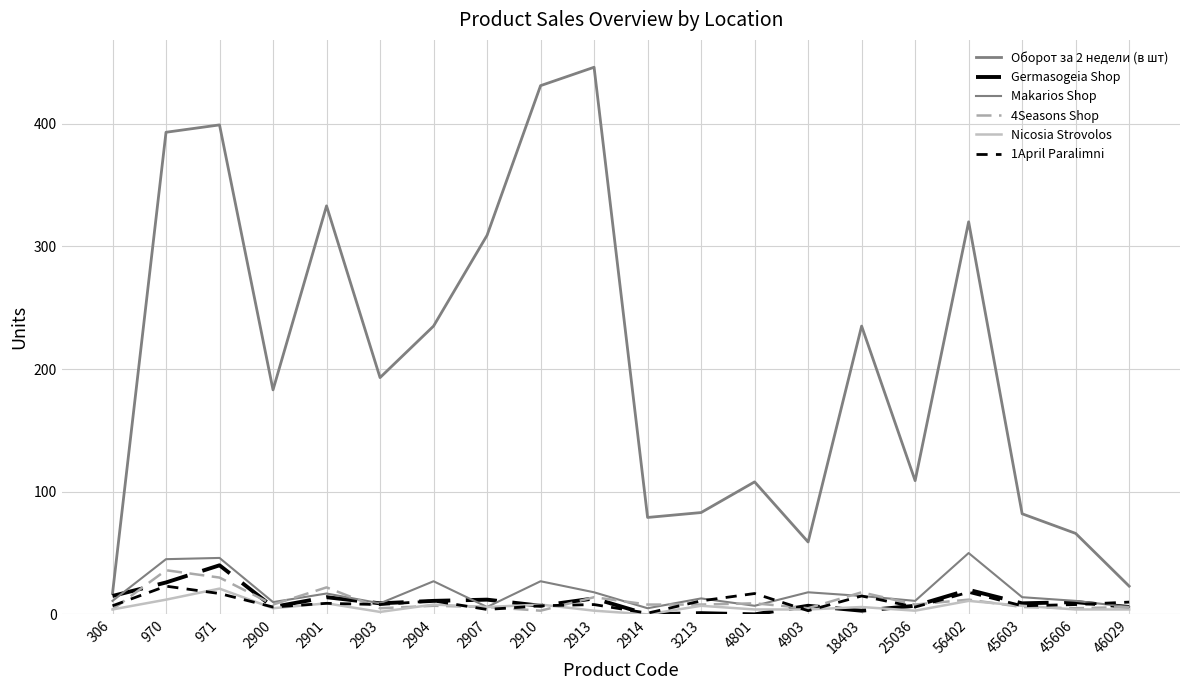

Reading left to right, what are all the values shown in this chart?

Оборот за 2 недели (в шт): 306=17	970=393	971=399	2900=183	2901=333	2903=193	2904=235	2907=309	2910=431	2913=446	2914=79	3213=83	4801=108	4903=59	18403=235	25036=109	56402=320	45603=82	45606=66	46029=23
Germasogeia Shop: 306=15	970=26	971=40	2900=6	2901=14	2903=9	2904=11	2907=12	2910=7	2913=13	2914=0	3213=1	4801=0	4903=7	18403=3	25036=7	56402=20	45603=9	45606=10	46029=6
Makarios Shop: 306=11	970=45	971=46	2900=10	2901=17	2903=9	2904=27	2907=6	2910=27	2913=18	2914=5	3213=13	4801=7	4903=18	18403=15	25036=11	56402=50	45603=14	45606=11	46029=6
4Seasons Shop: 306=4	970=36	971=30	2900=8	2901=22	2903=5	2904=7	2907=6	2910=3	2913=14	2914=8	3213=8	4801=9	4903=5	18403=18	25036=8	56402=12	45603=6	45606=5	46029=6
Nicosia Strovolos: 306=4	970=12	971=21	2900=5	2901=9	2903=2	2904=8	2907=6	2910=8	2913=3	2914=0	3213=7	4801=4	4903=4	18403=6	25036=3	56402=11	45603=7	45606=4	46029=4
1April Paralimni: 306=7	970=23	971=17	2900=6	2901=9	2903=8	2904=11	2907=4	2910=7	2913=8	2914=1	3213=11	4801=17	4903=3	18403=15	25036=6	56402=18	45603=7	45606=8	46029=10